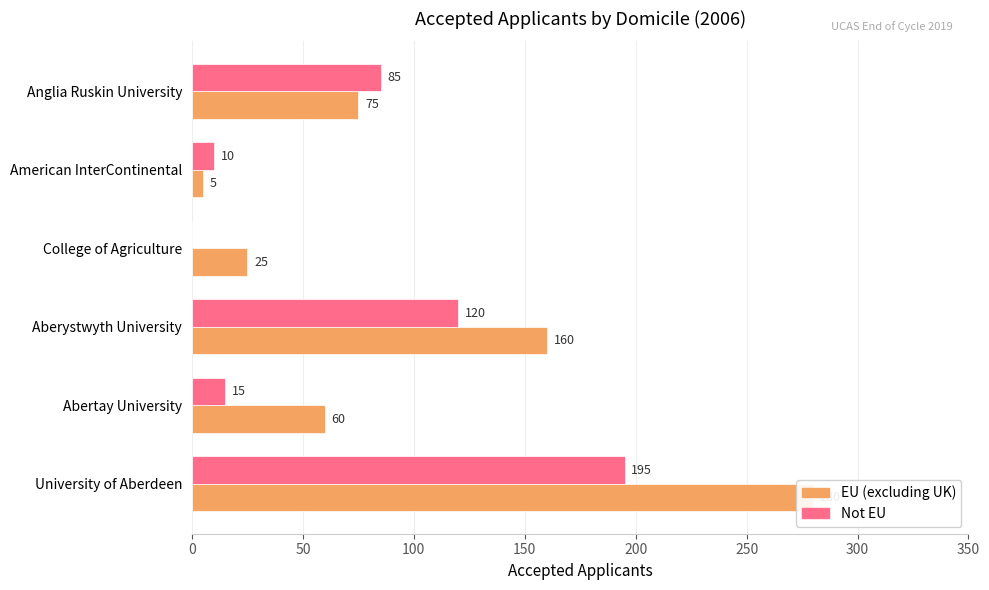

What is the approximate value of EU (excluding UK) at Aberystwyth University?

160